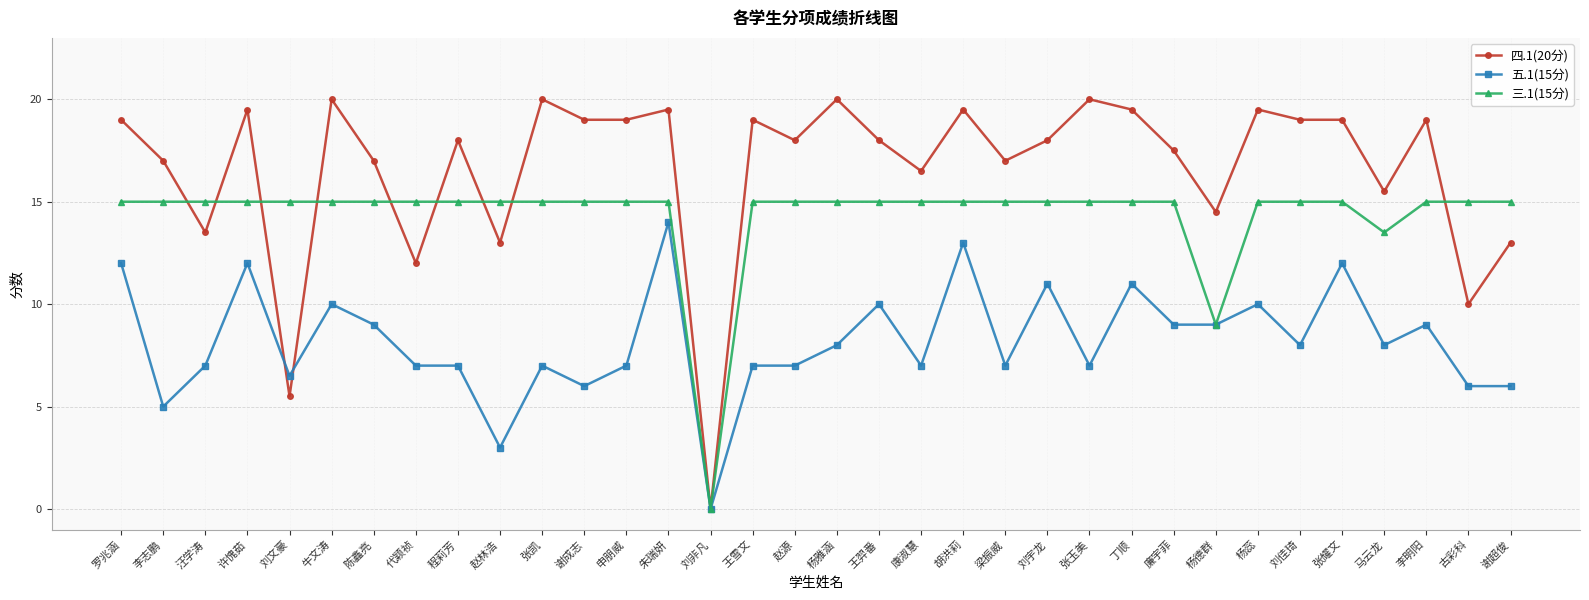

What is the value of the 五.1(15分) point at the 31st from the left?

8.0